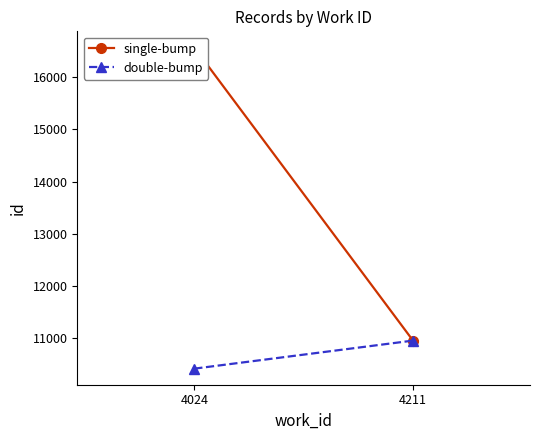

Rank the series by their maximum value, from highest to lowest.

single-bump, double-bump